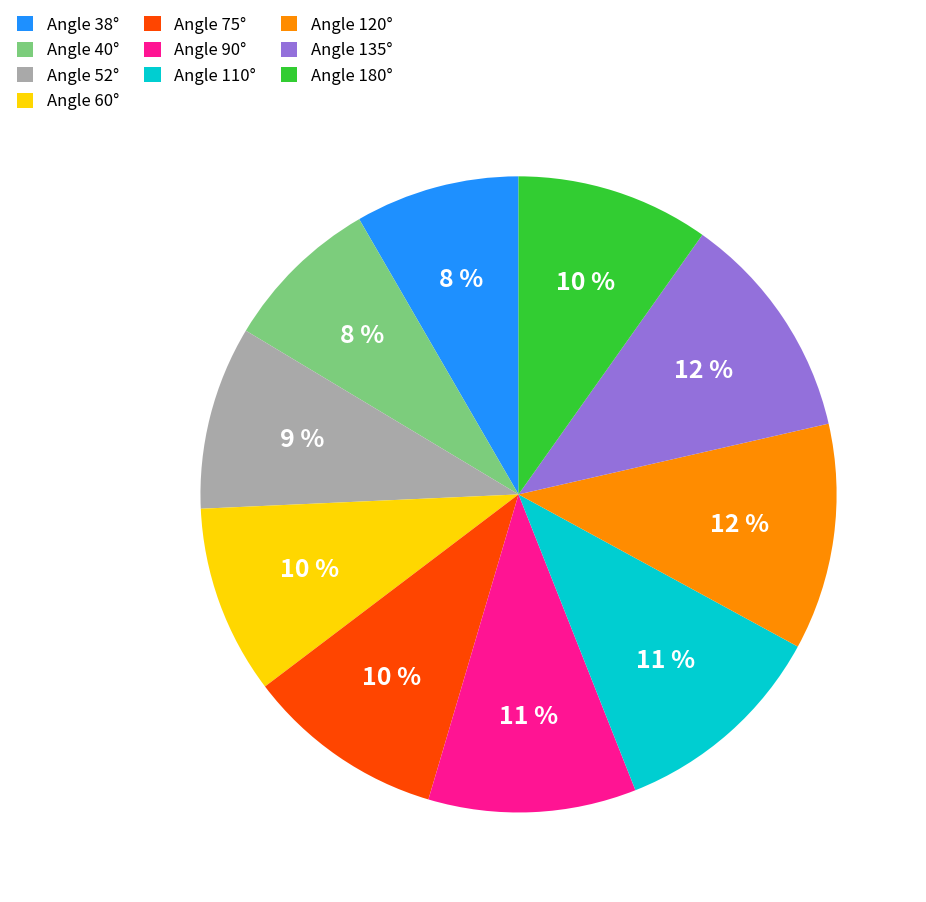

The Angle 90° slice represents 23% of the pie. True or false?

False